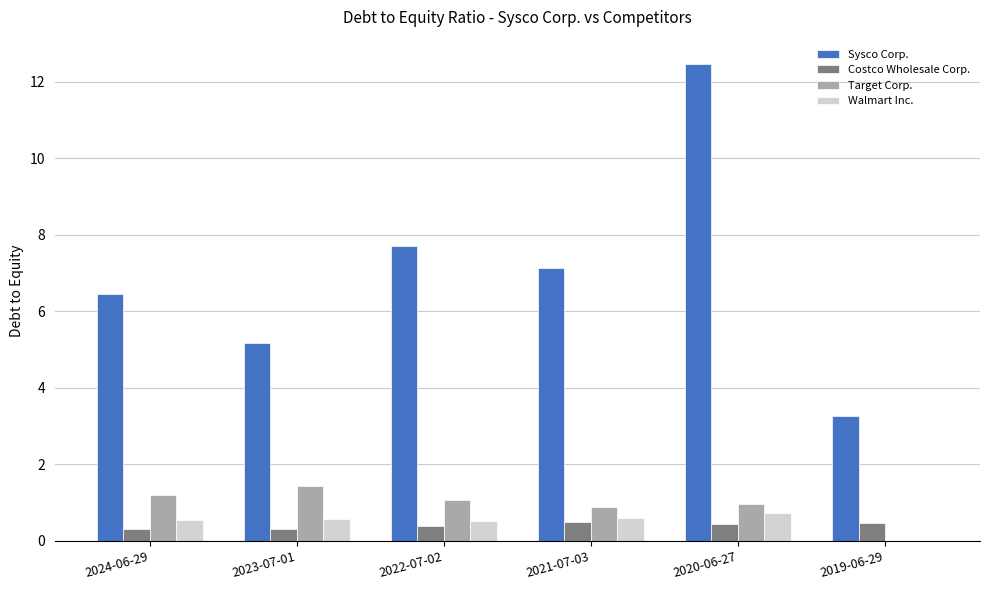

The value of Sysco Corp. at 2019-06-29 is 5.3. True or false?

False